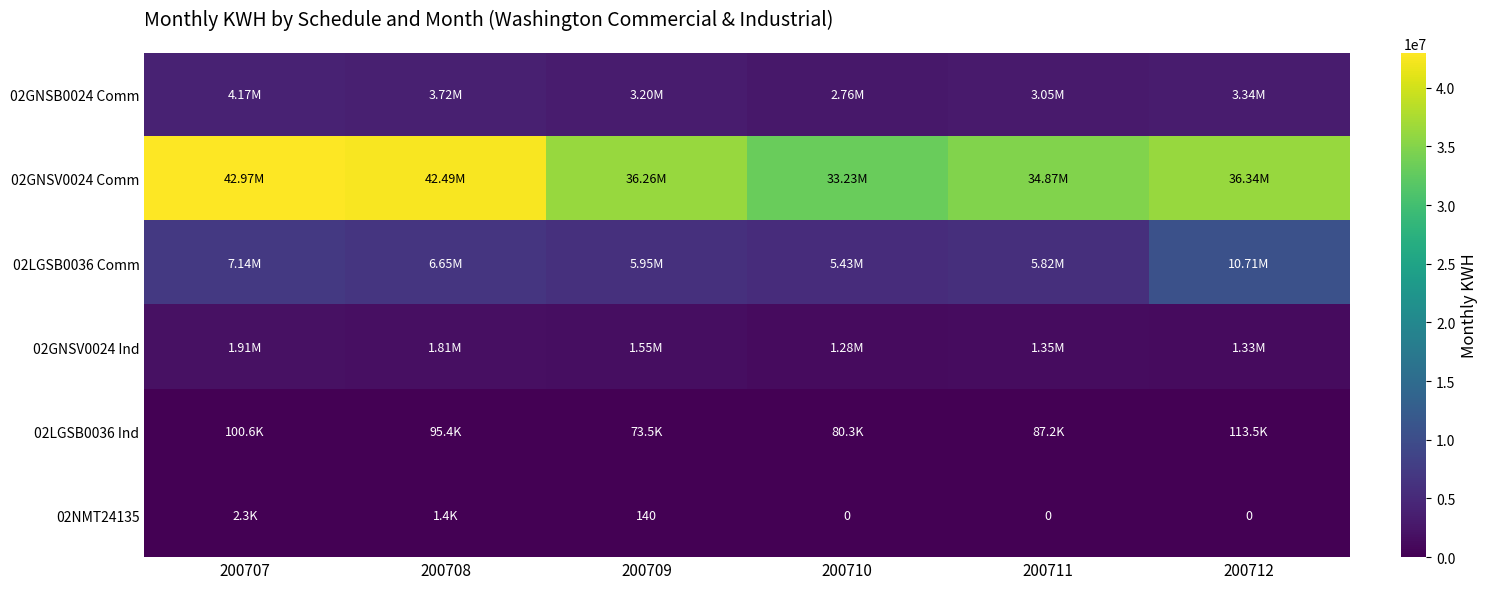

Which series has the largest total across all categories?

02GNSV0024 Comm